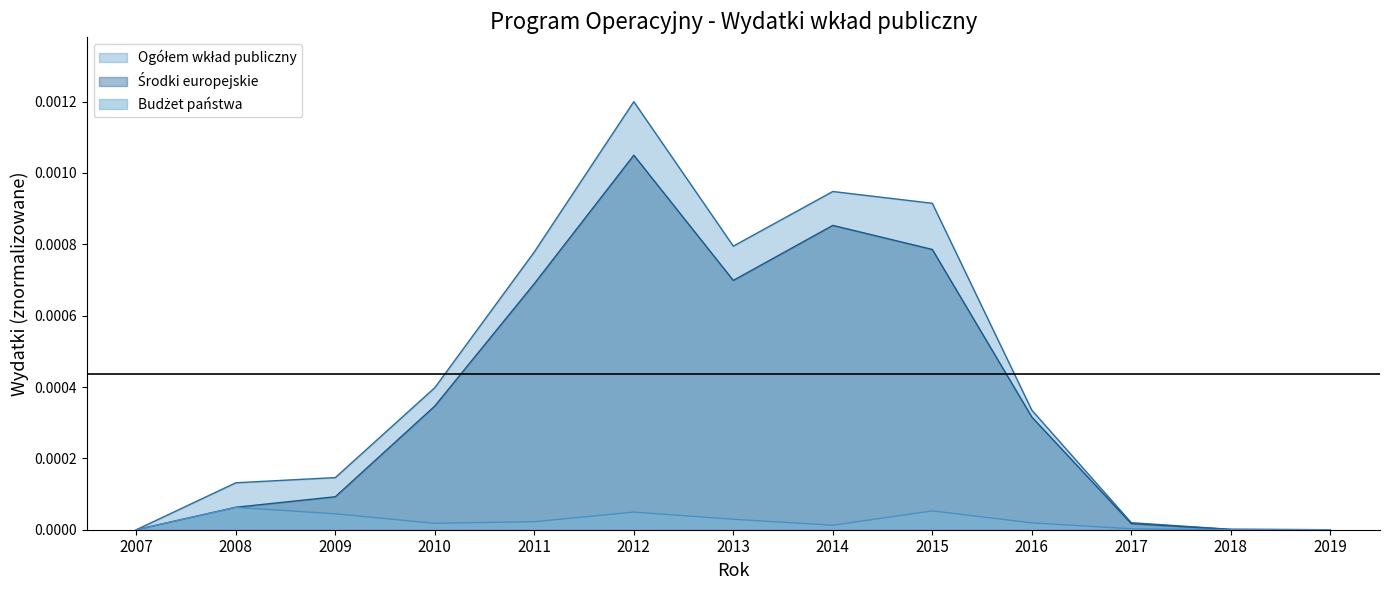

At which label does Budżet państwa reach its minimum?

2007